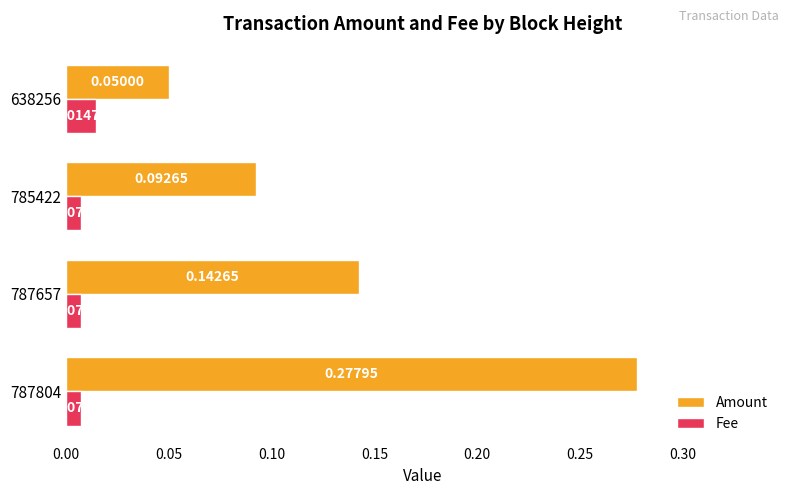

Which series has the largest total across all categories?

Amount